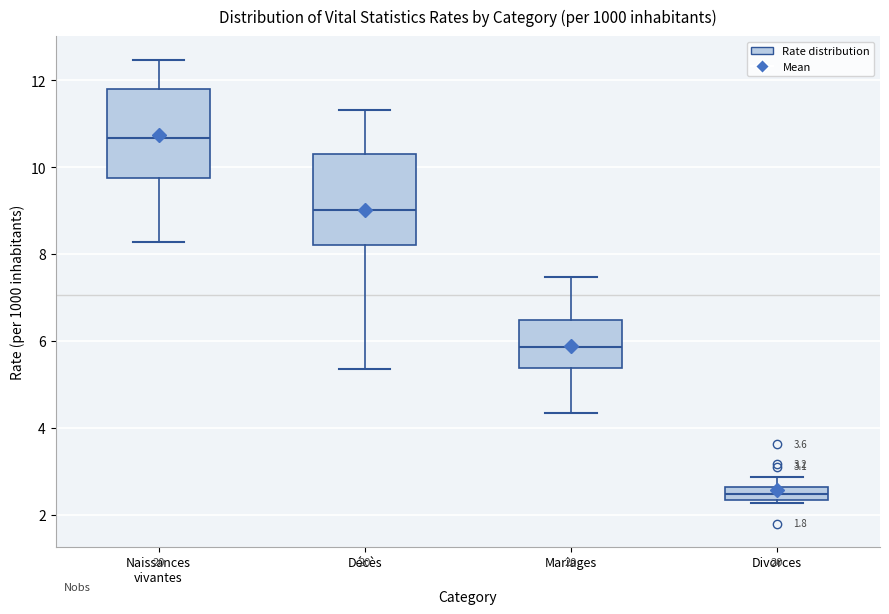

Which box has the highest median line?

Naissances vivantes